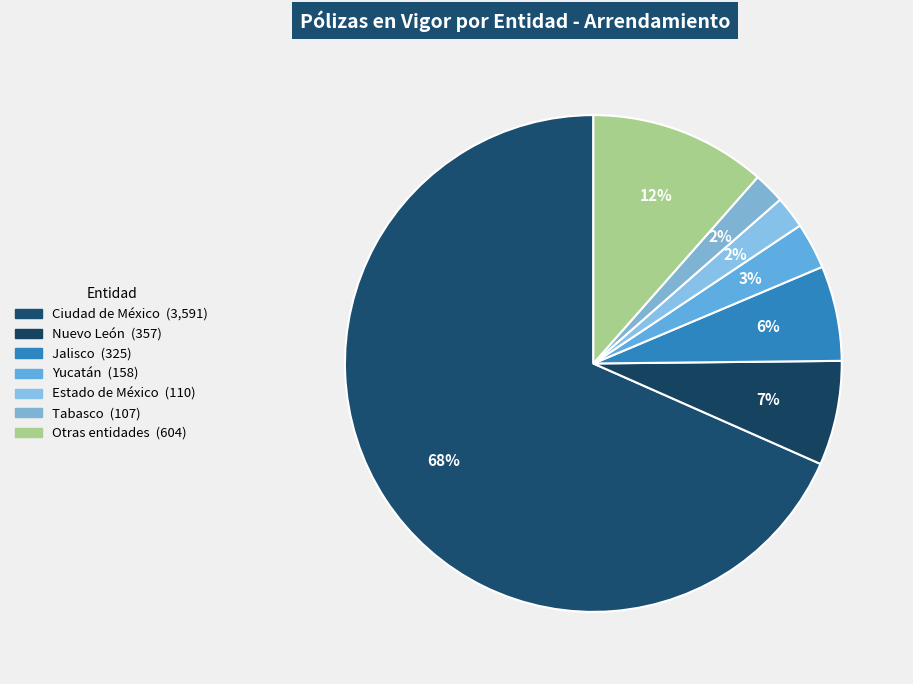

How many slices are in this pie chart?

7